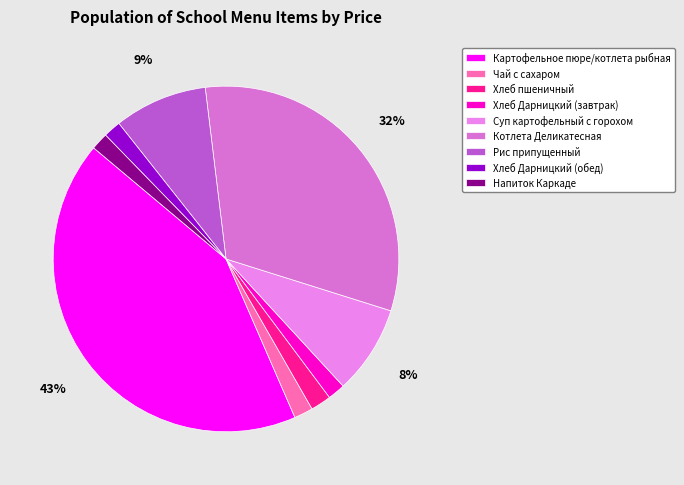

The Картофельное пюре/котлета рыбная slice represents 43% of the pie. True or false?

True